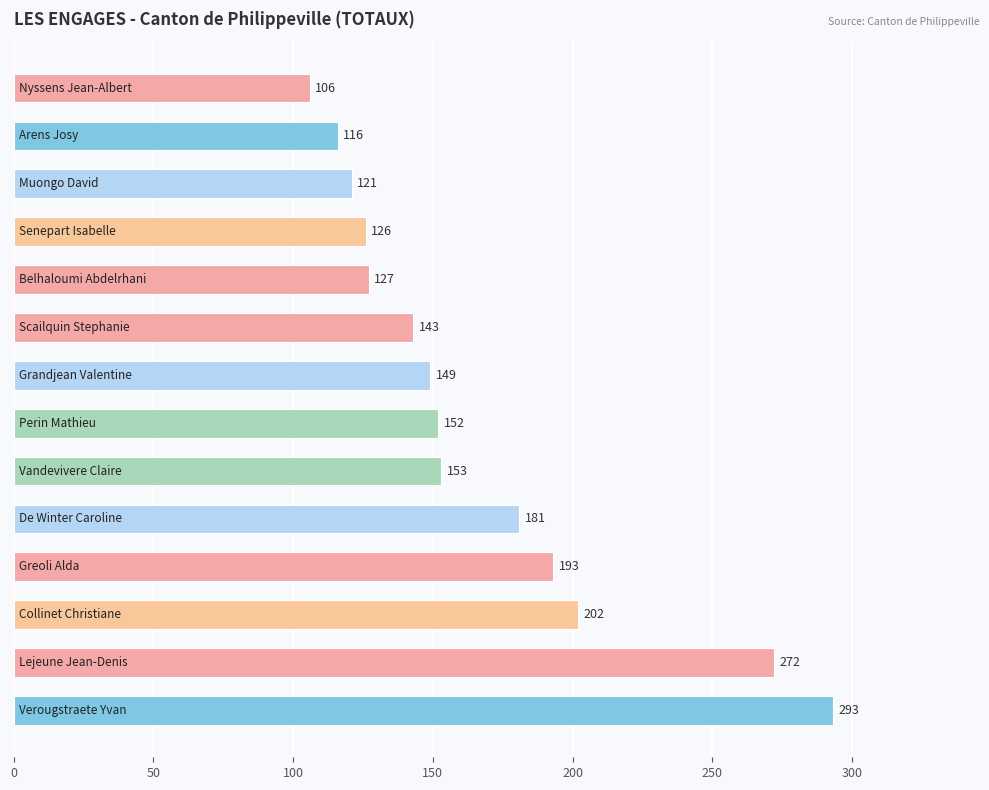

What is the maximum value shown in the chart?

293